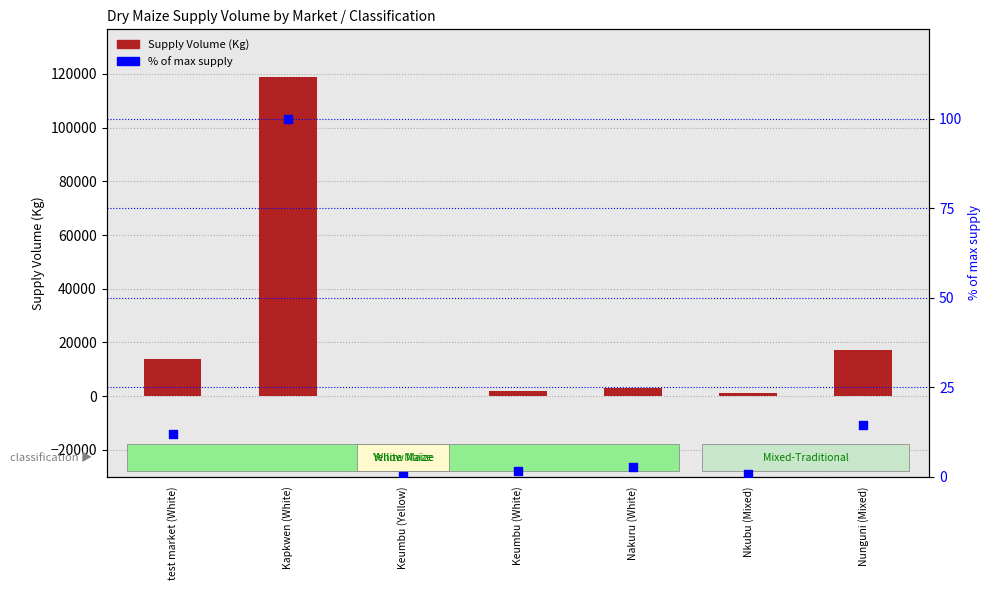

At how many categories does at least one series exceed 74233?

1